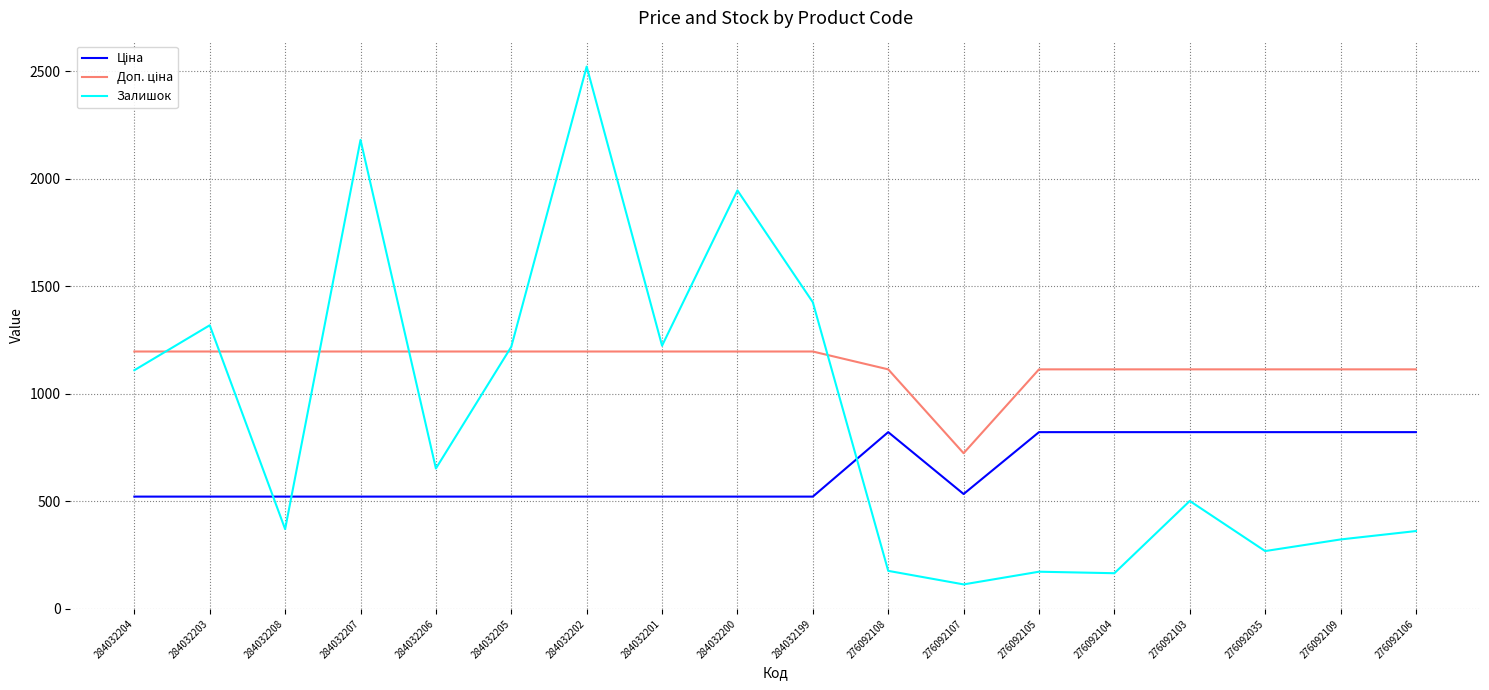

What is the spread (max minus min) of values at 284032205?

696.8